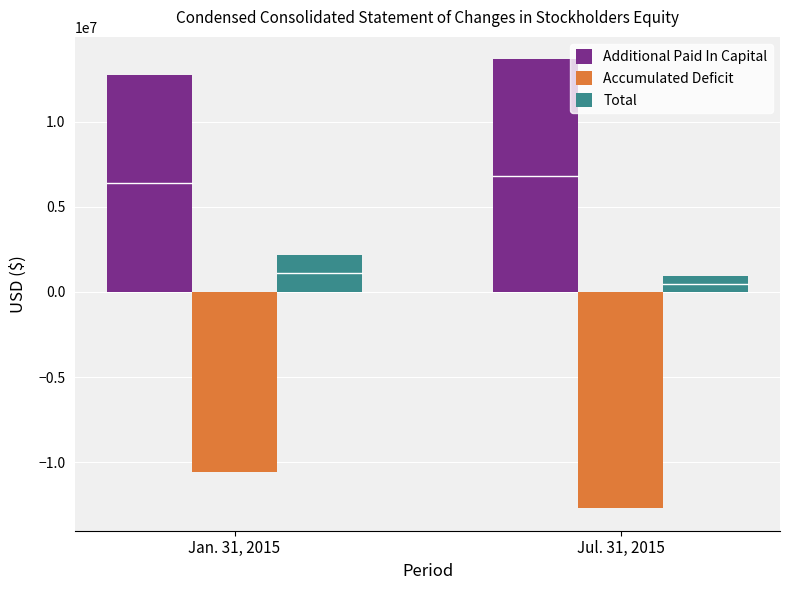

Which category has the lowest value in the Total series?

Jul. 31, 2015